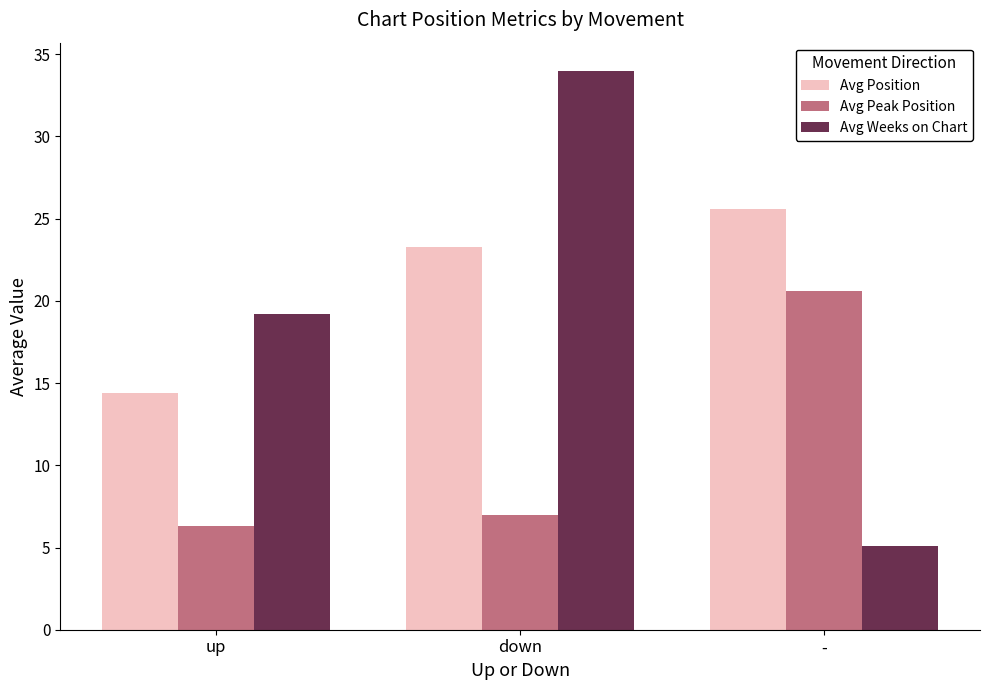

The value of Avg Weeks on Chart at up is 19.2. True or false?

True